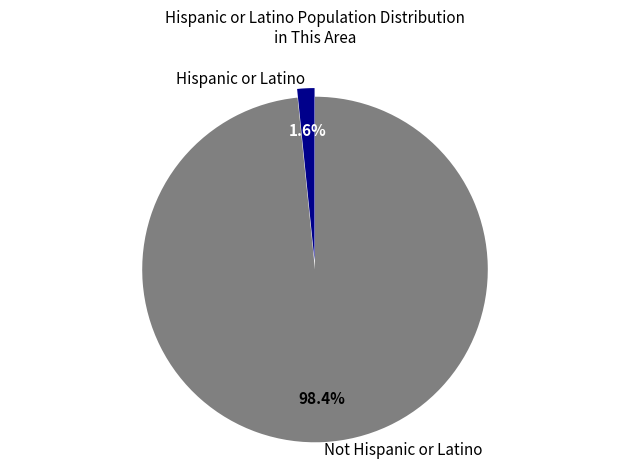

To the nearest percent, what is the combined percentage of Hispanic or Latino and Not Hispanic or Latino?

100%